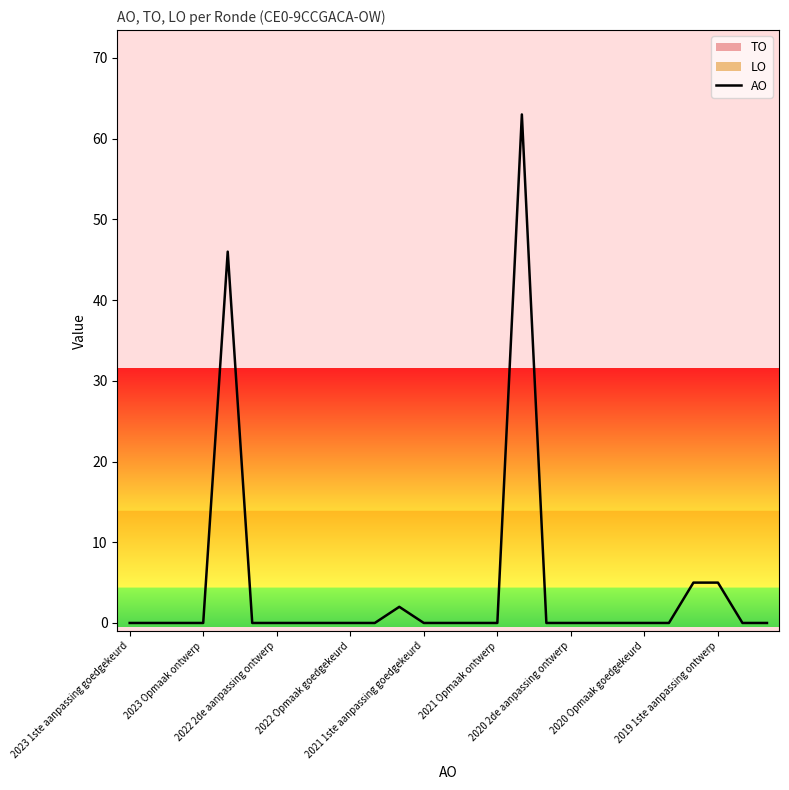

Reading right to left, list all the values displayed in this chart.

0	0	5	5	0	0	0	0	0	0	63	0	0	0	0	2	0	0	0	0	0	0	46	0	0	0	0